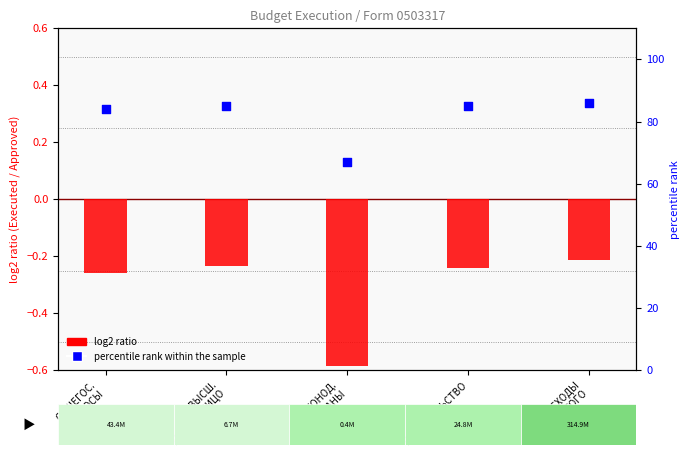

At how many categories does at least one series exceed 37?

5